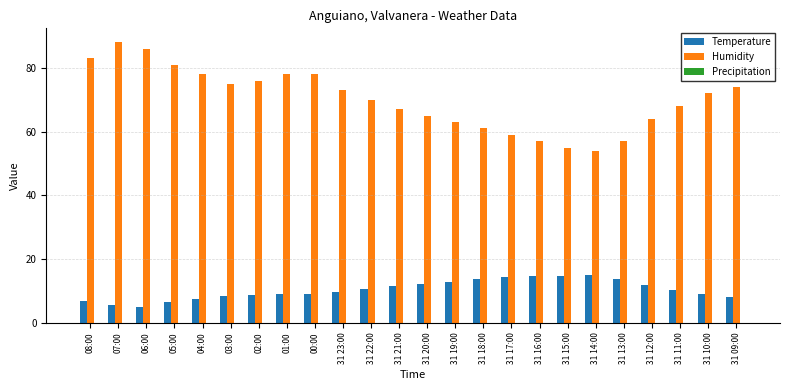

At which label does Humidity first exceed 72?

08:00